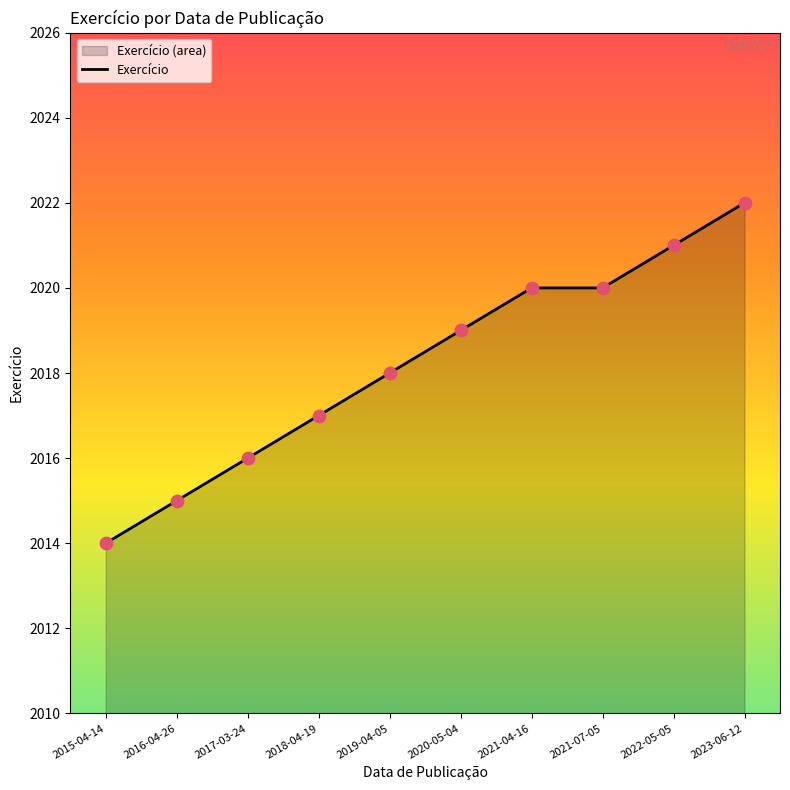

Which has a higher value, 2022-05-05 or 2020-05-04?

2022-05-05